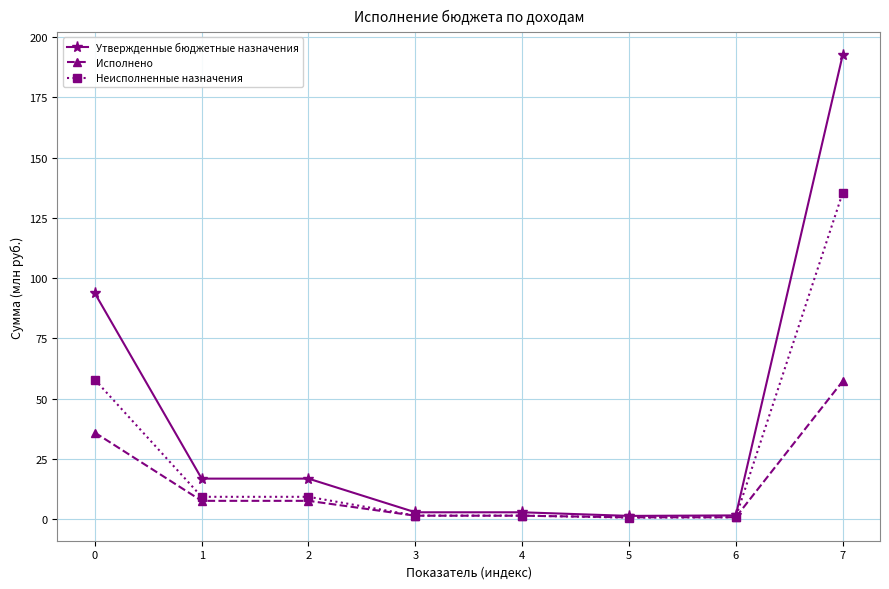

What is the value of the Утвержденные бюджетные назначения point at the 1st from the left?

93.7